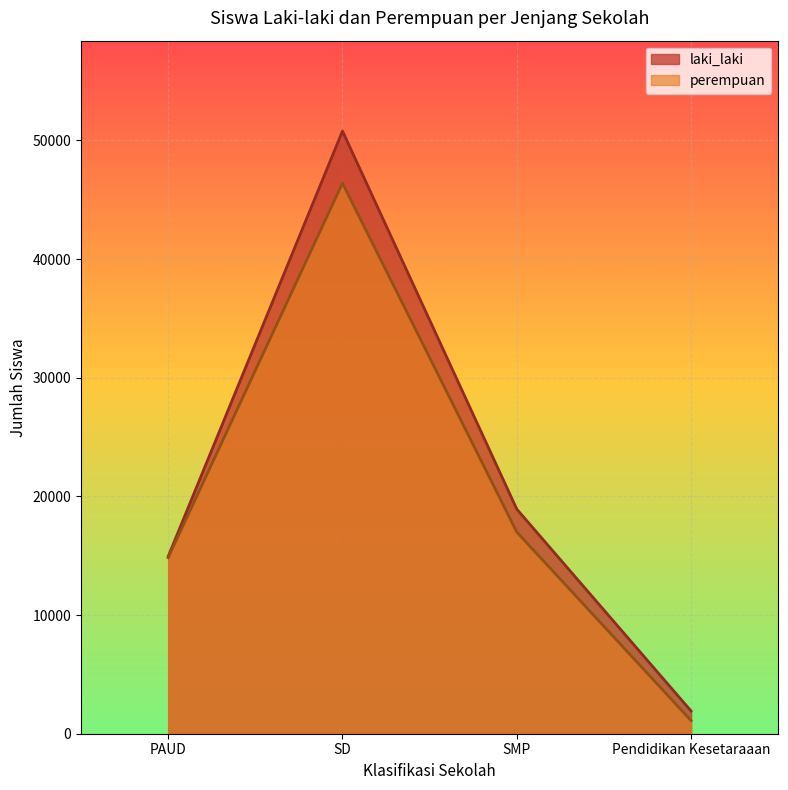

Reading right to left, what are all the values shown in this chart?

laki_laki: Pendidikan Kesetaraaan=1912	SMP=18926	SD=50793	PAUD=14941
perempuan: Pendidikan Kesetaraaan=1104	SMP=16994	SD=46402	PAUD=14840